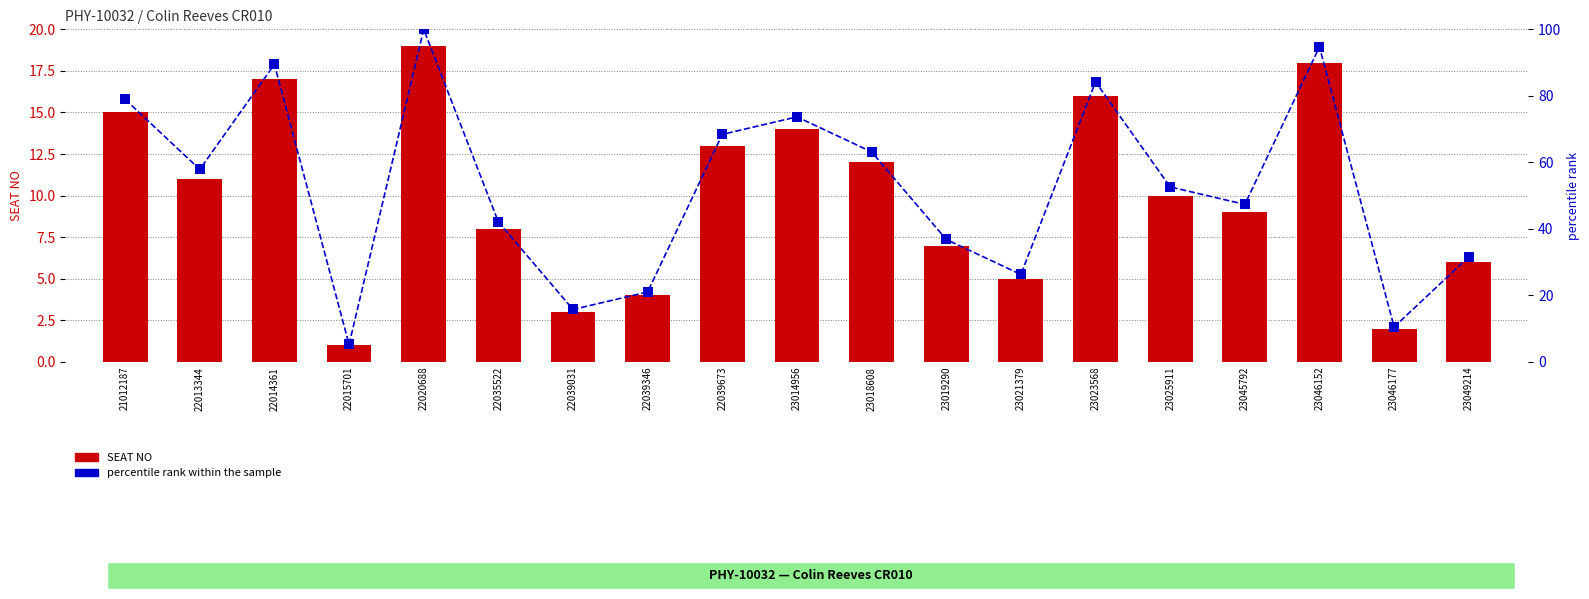

What is the total value across all series at 23046152?

112.7